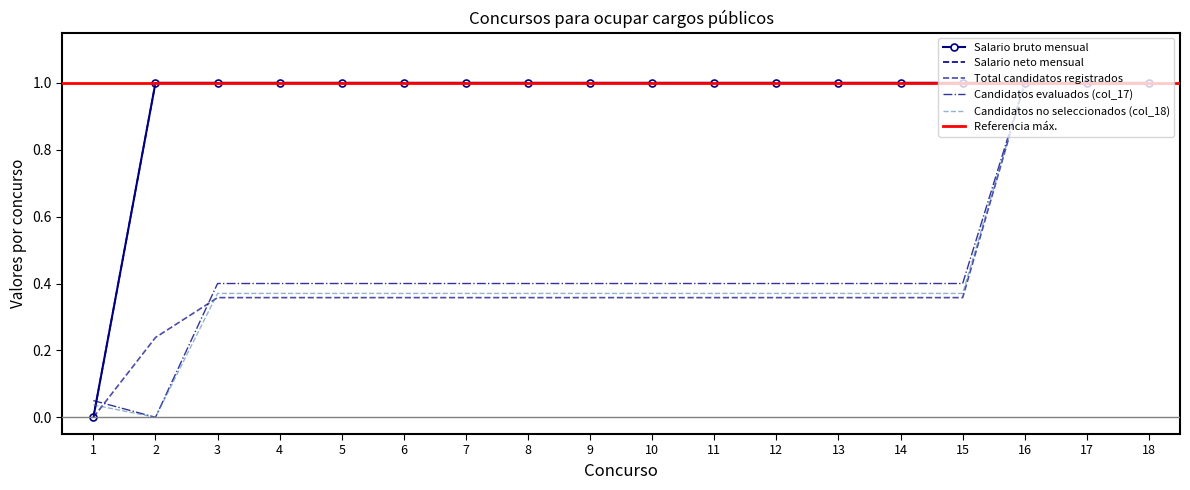

Count the number of categories in the chart.

18